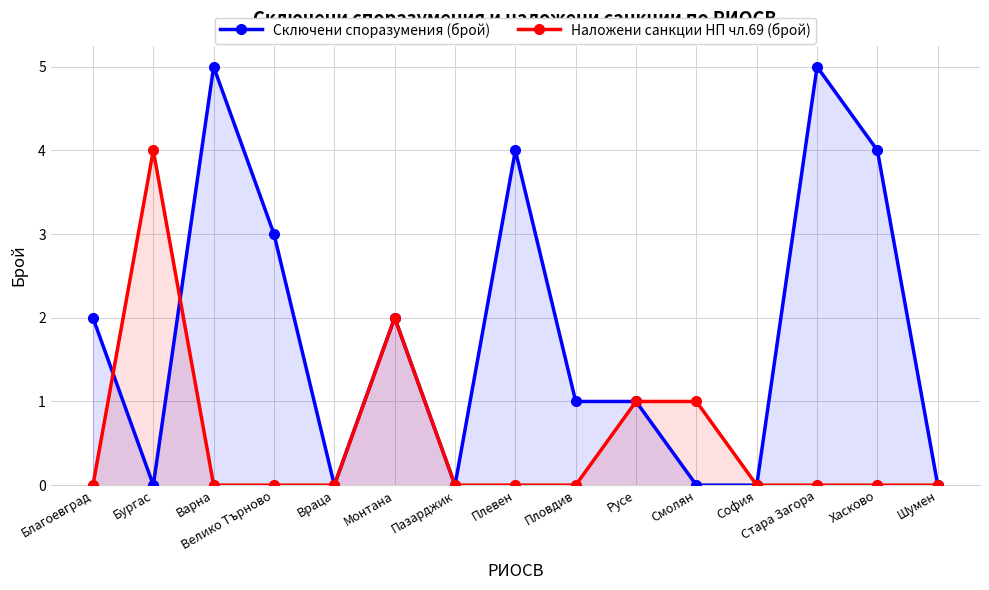

How many series are shown in this chart?

2